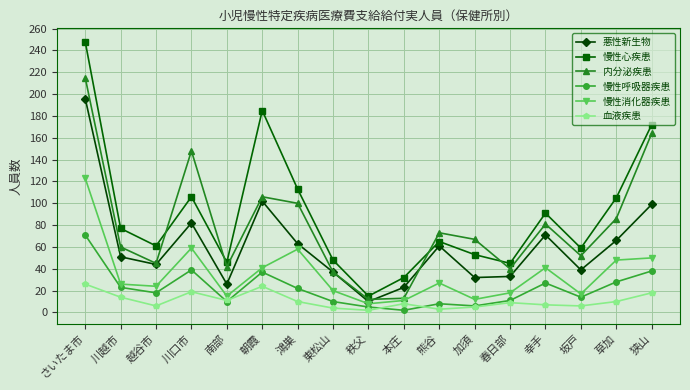

At which category is the sum across all series the highest?

さいたま市